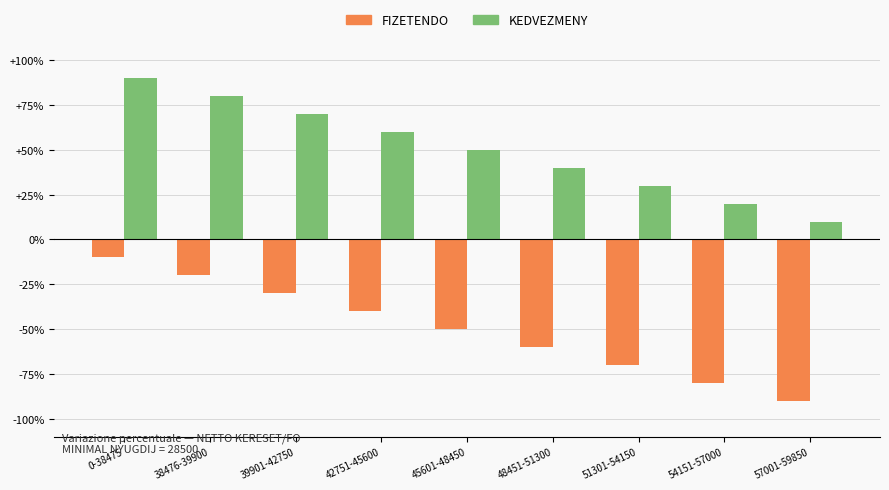

What are all the series names shown in the legend?

FIZETENDO, KEDVEZMENY